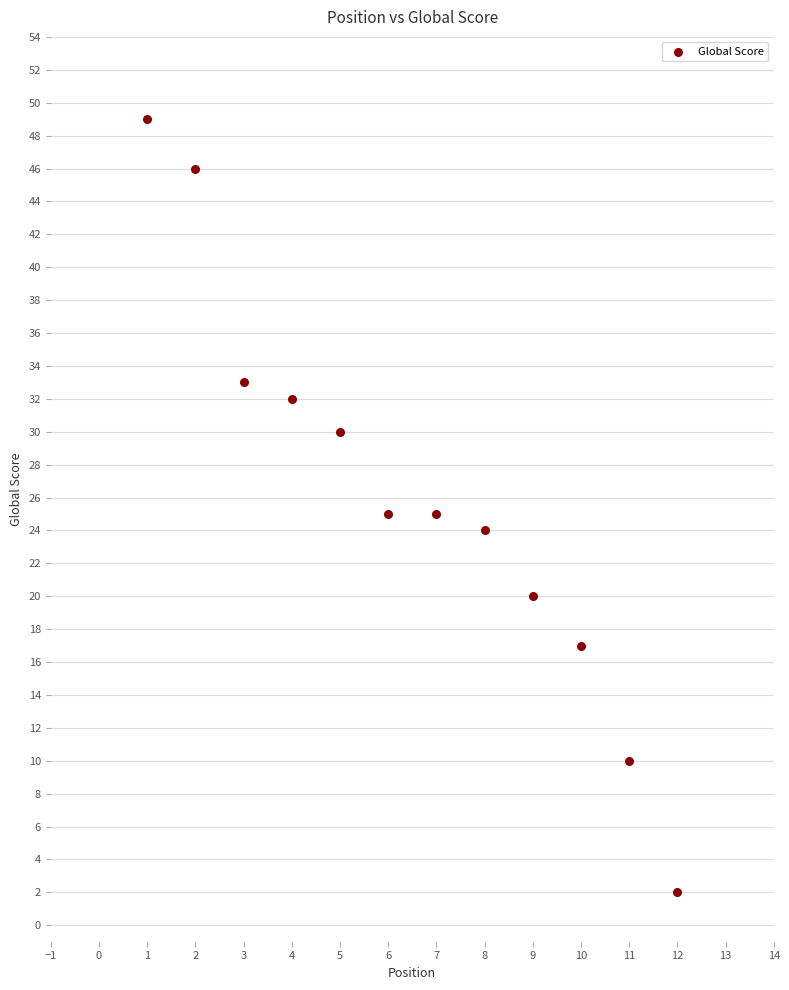

What is the range of X values (max minus min)?

11